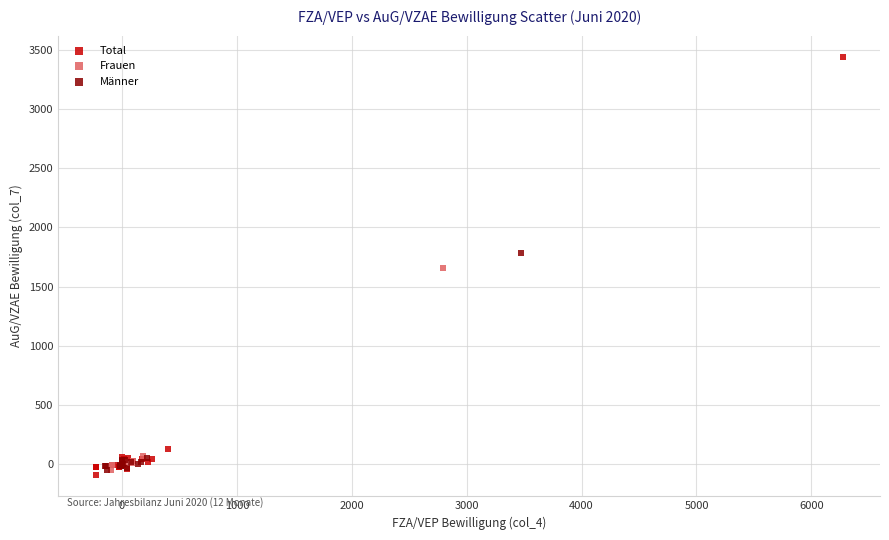

Which series has the widest spread of Y values?

Total